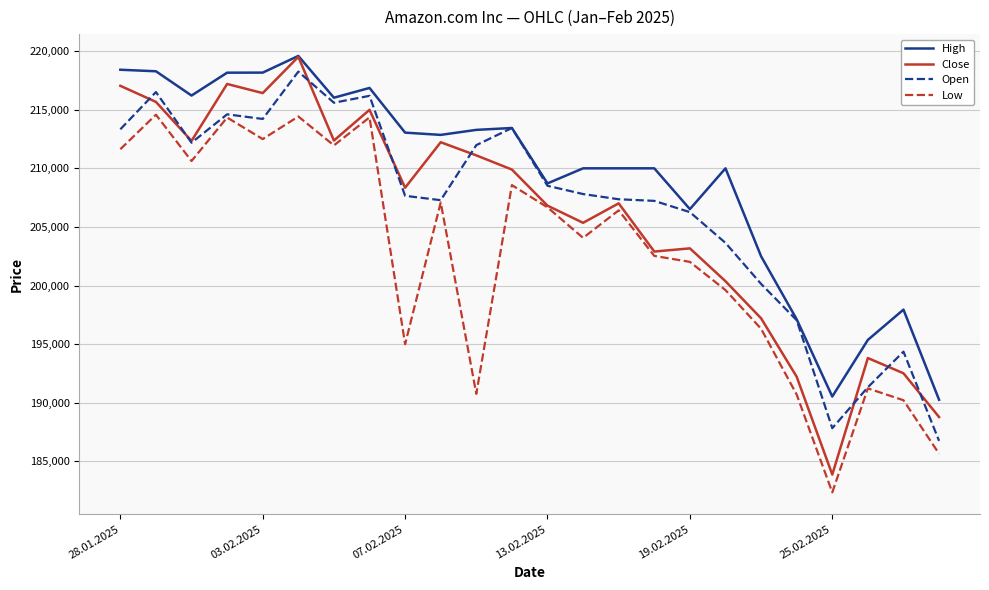

True or false: Low has more than 2 interior local peaks.

True